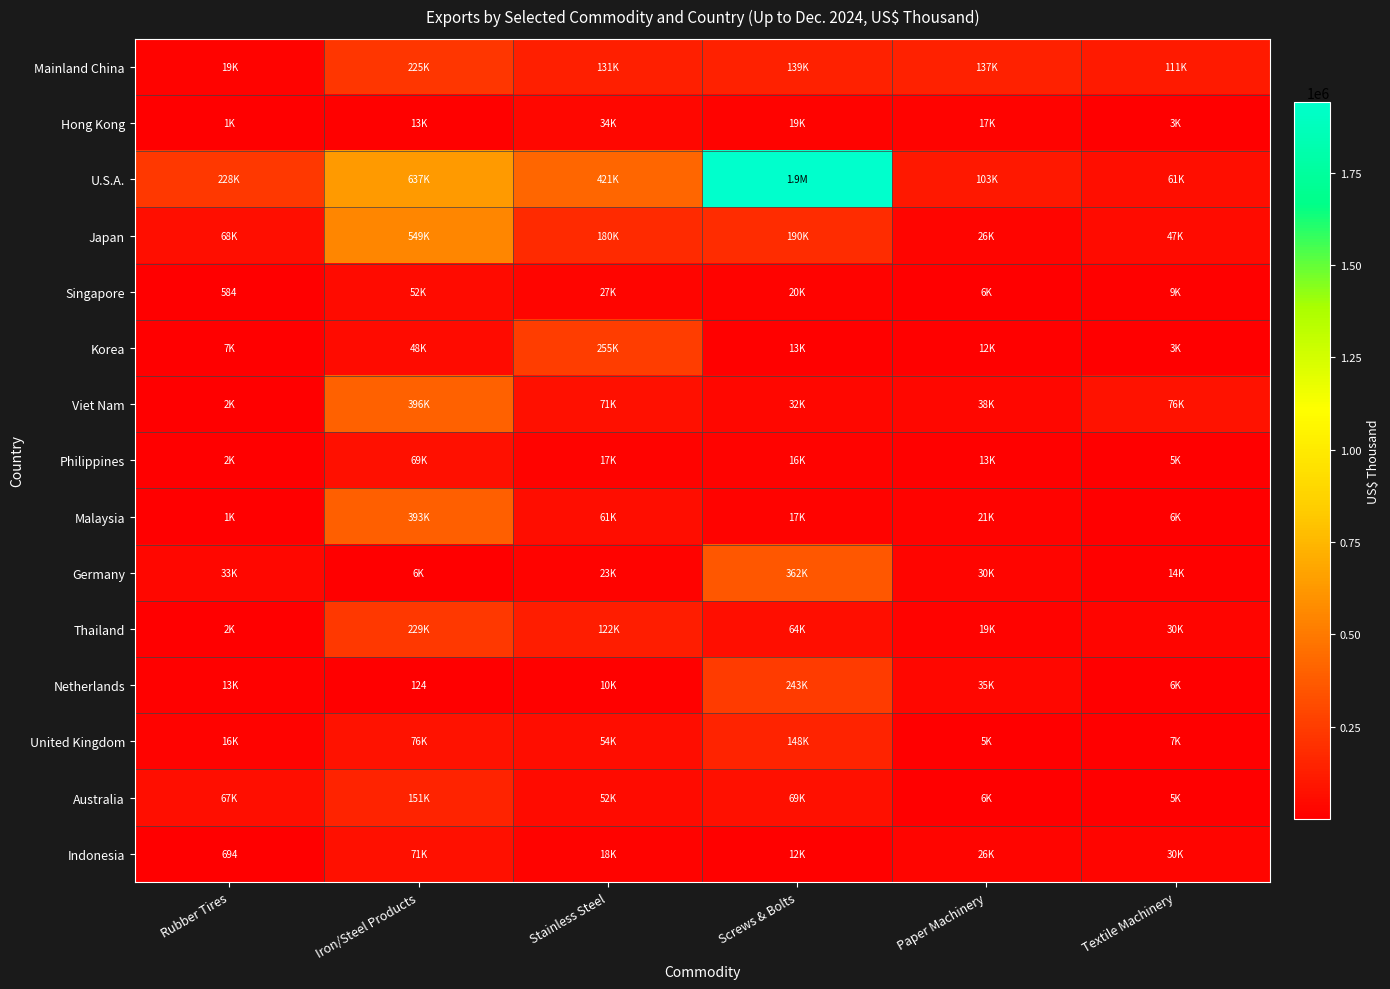

Is it true that Indonesia equals 249 at Rubber Tires?

False